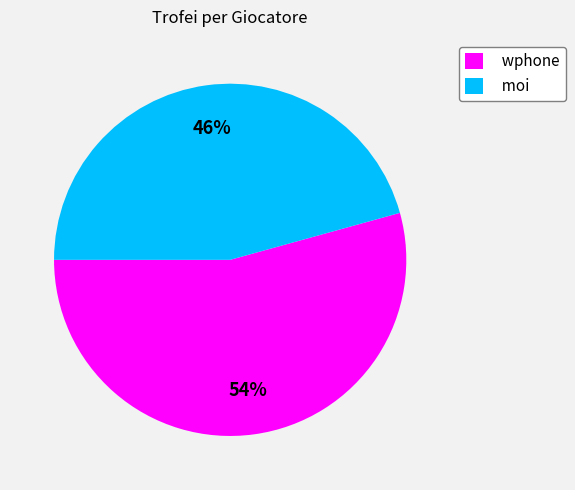

How many slices are in this pie chart?

2